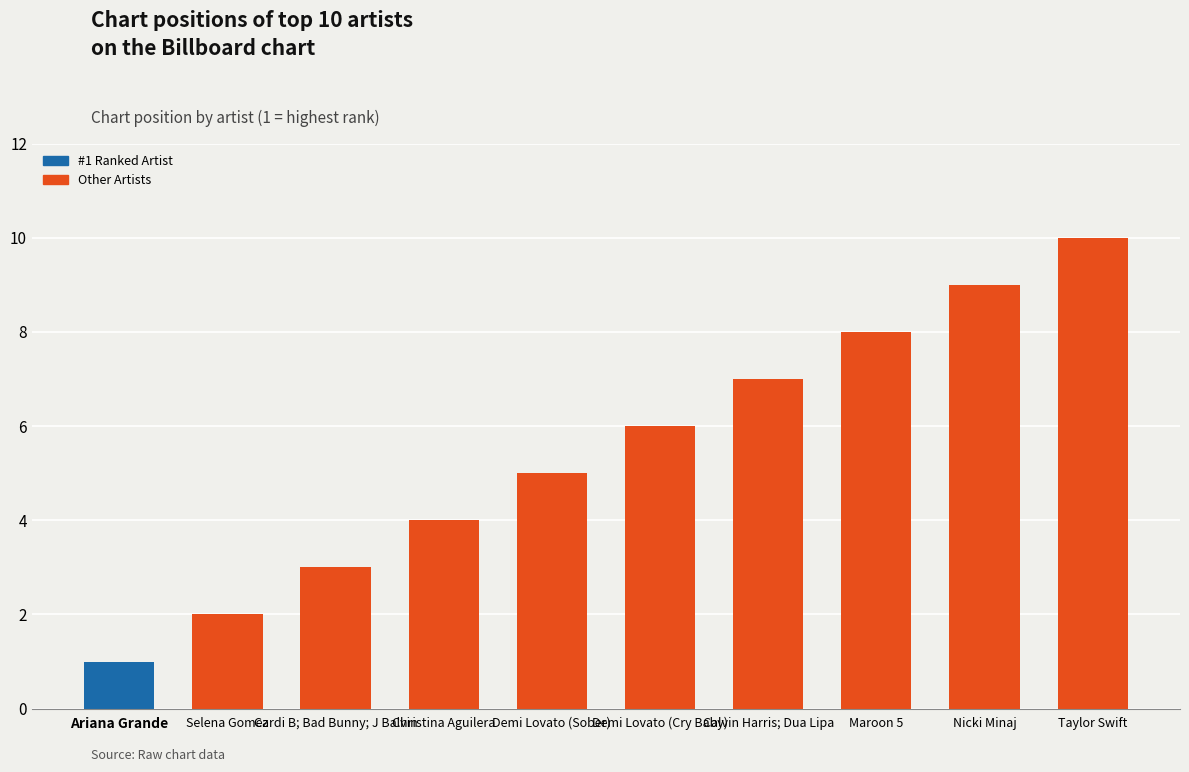

Read the value at Nicki Minaj.

9